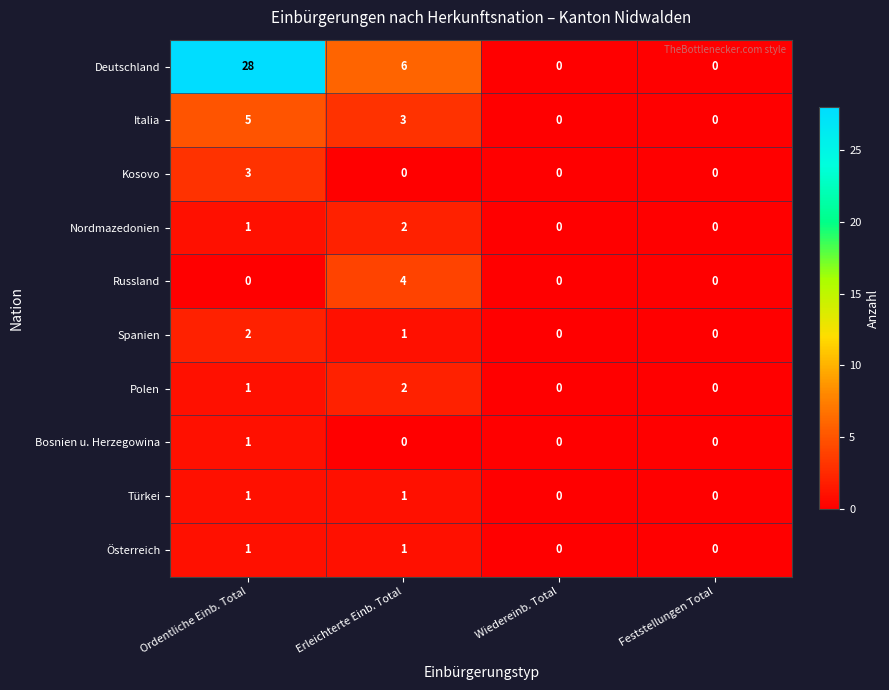

Which series has the largest range (max minus min)?

Deutschland